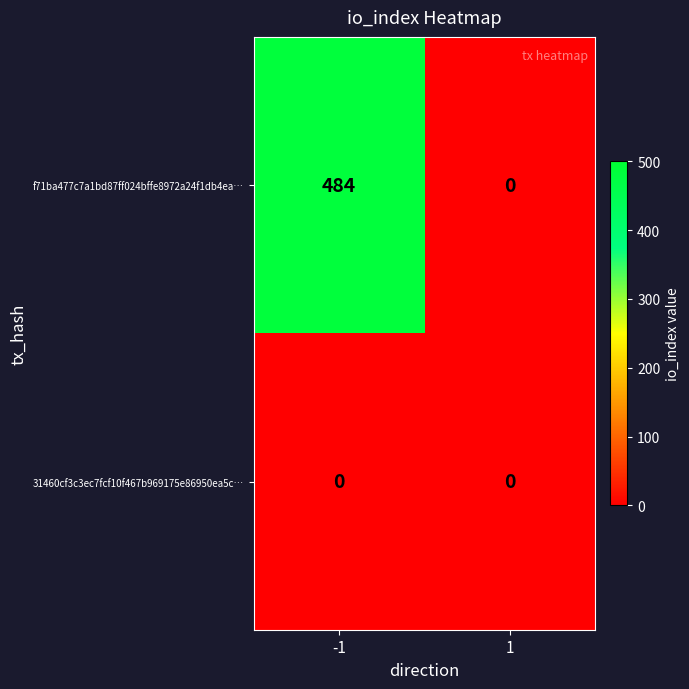

Which series has the largest range (max minus min)?

f71ba477c7a1bd87ff024bffe8972a24f1db4ea…